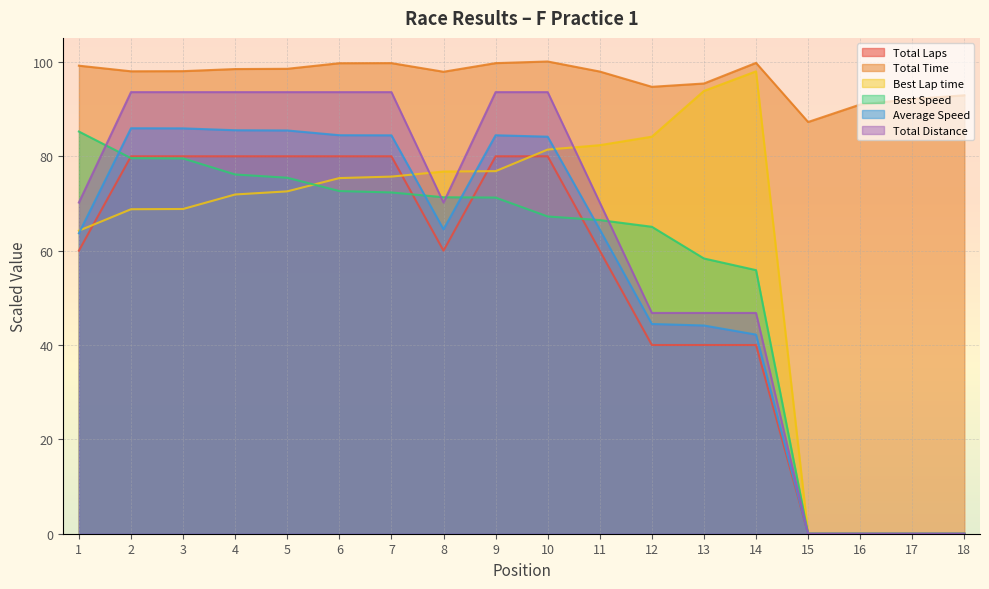

Rank the series at 10 from highest to lowest value.

Total Time, Total Distance, Average Speed, Best Lap time, Total Laps, Best Speed